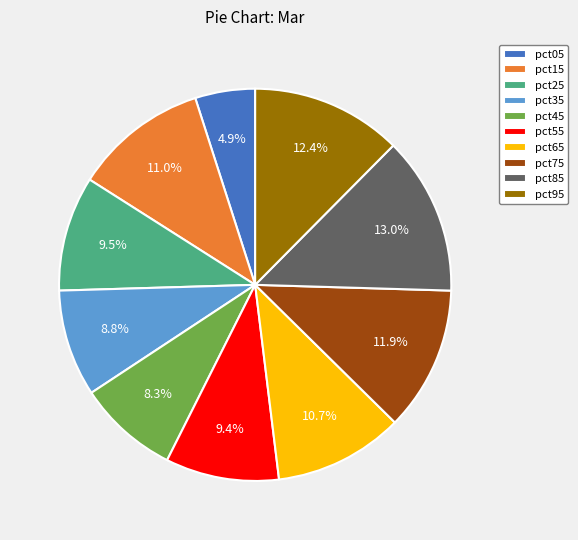

To the nearest percent, what is the difference between the largest and smallest slice percentages?

8%